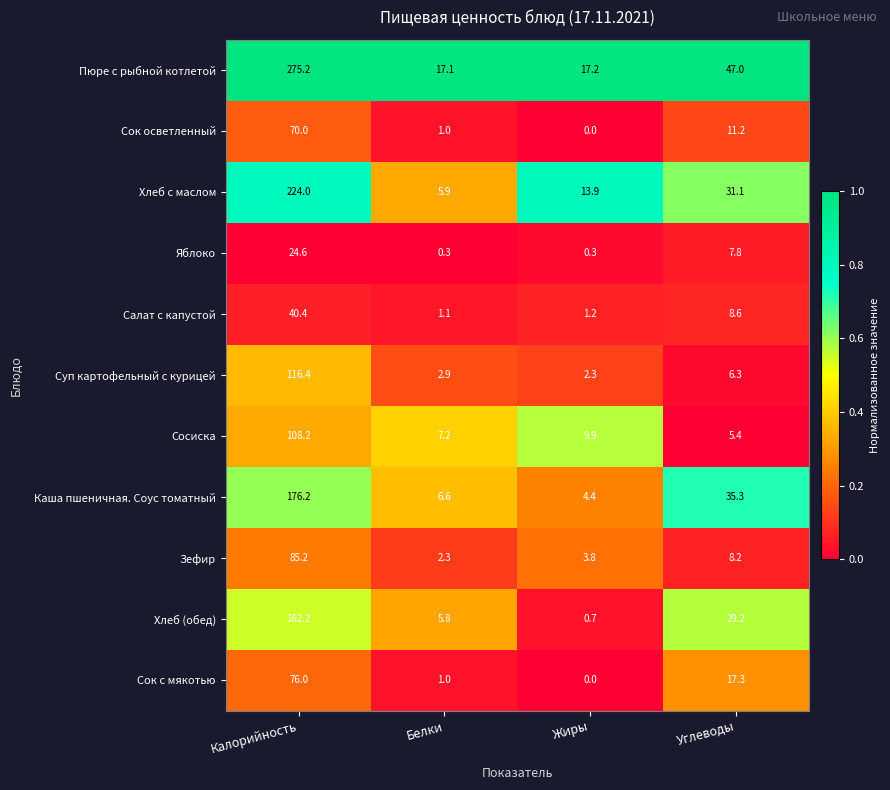

Which category has the lowest value across all series?

Жиры